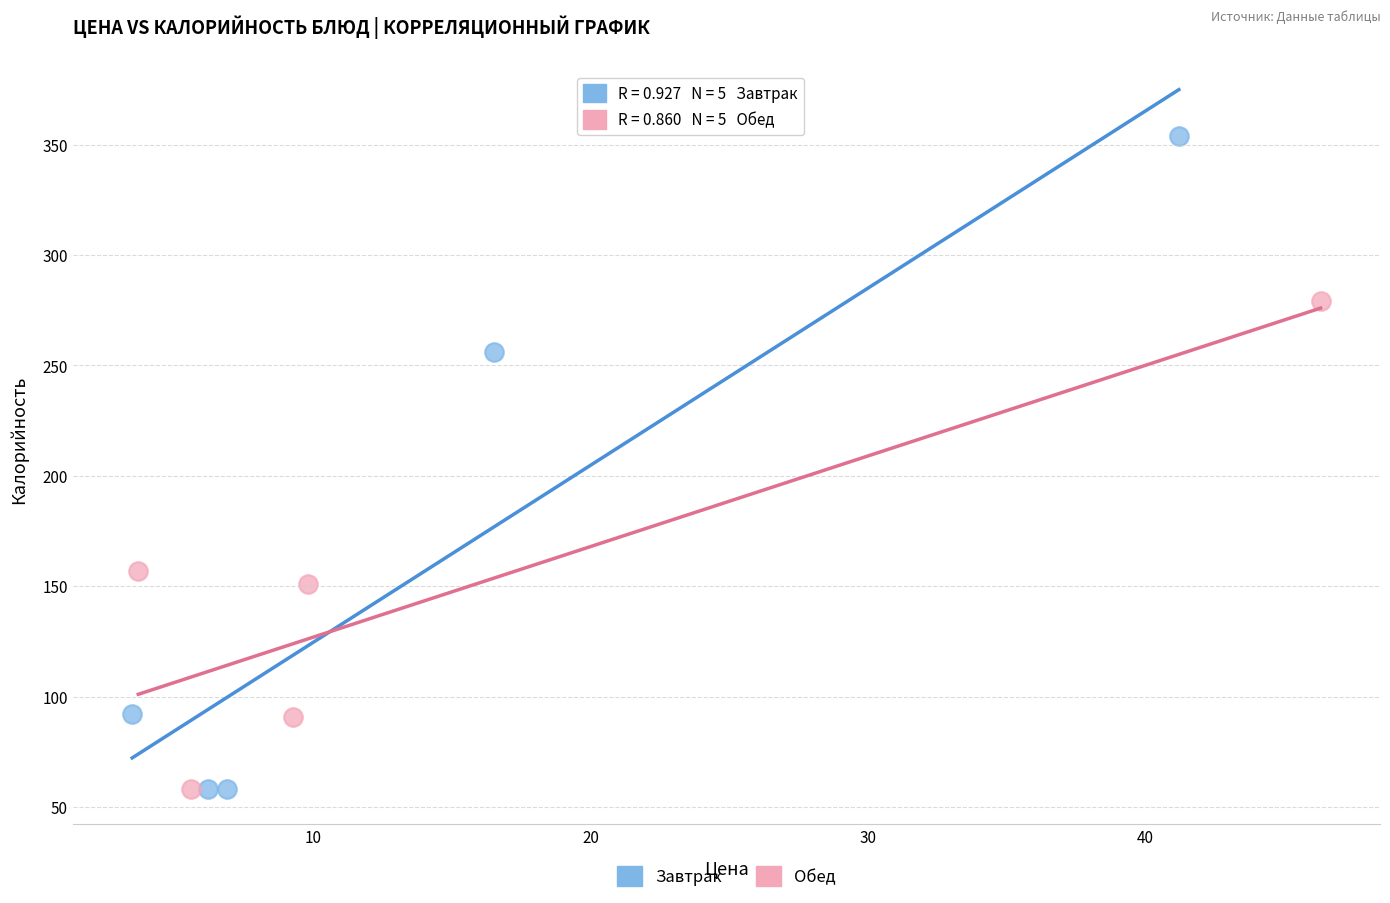

Which series has the largest Y range (max minus min)?

Завтрак